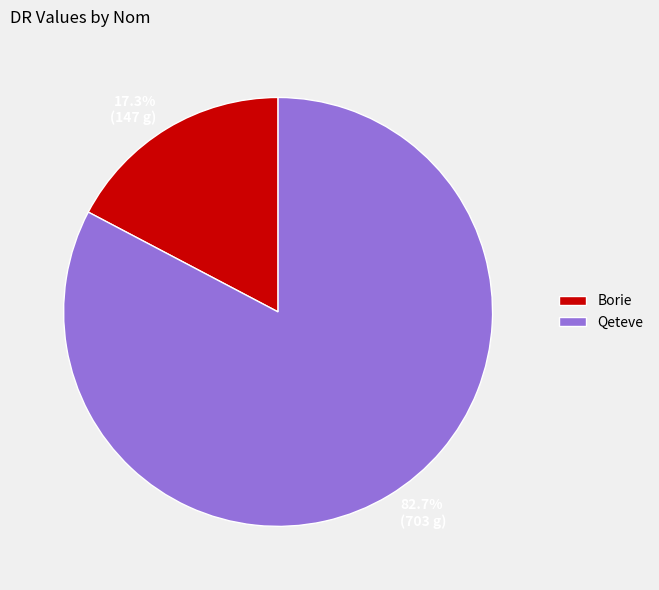

To the nearest percent, what is the difference between the largest and smallest slice percentages?

65%